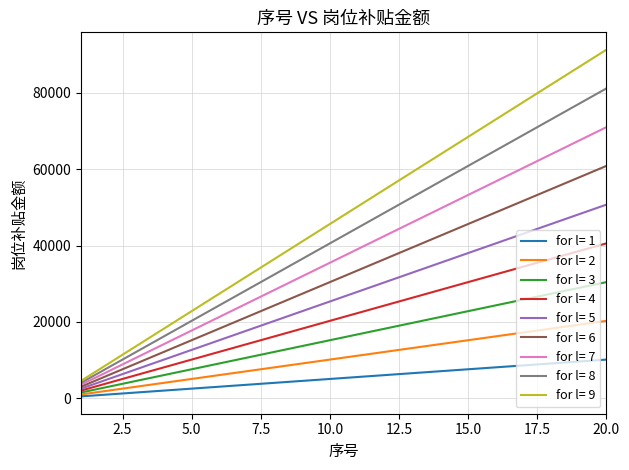

List the series in order of their peak value, lowest first.

for l= 1, for l= 2, for l= 3, for l= 4, for l= 5, for l= 6, for l= 7, for l= 8, for l= 9